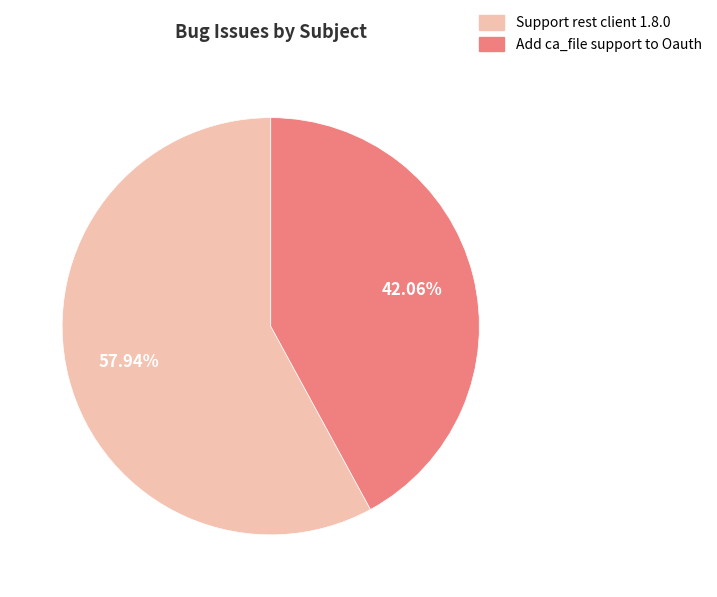

Between Add ca_file support to Oauth and Support rest client 1.8.0, which is larger?

Support rest client 1.8.0